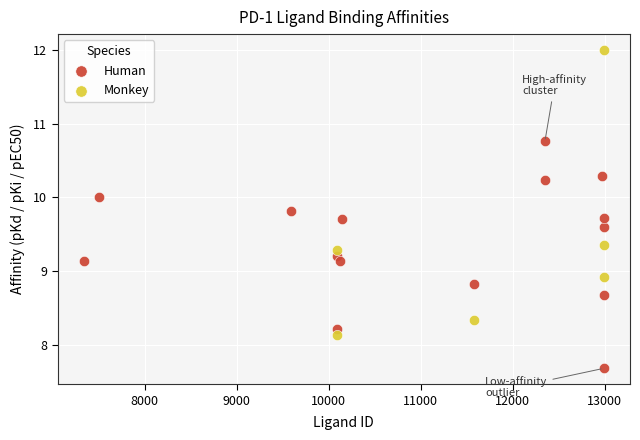

Which series contains the lowest Y value?

Human